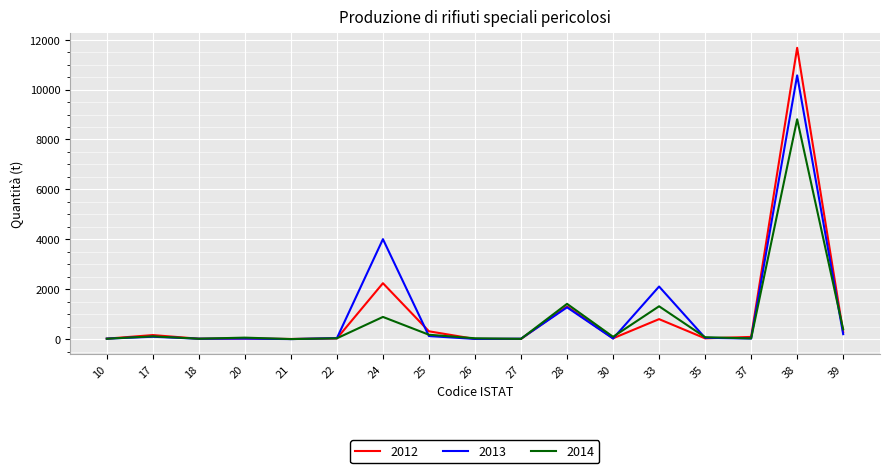

List the series in order of their overall mean, highest first.

2013, 2012, 2014